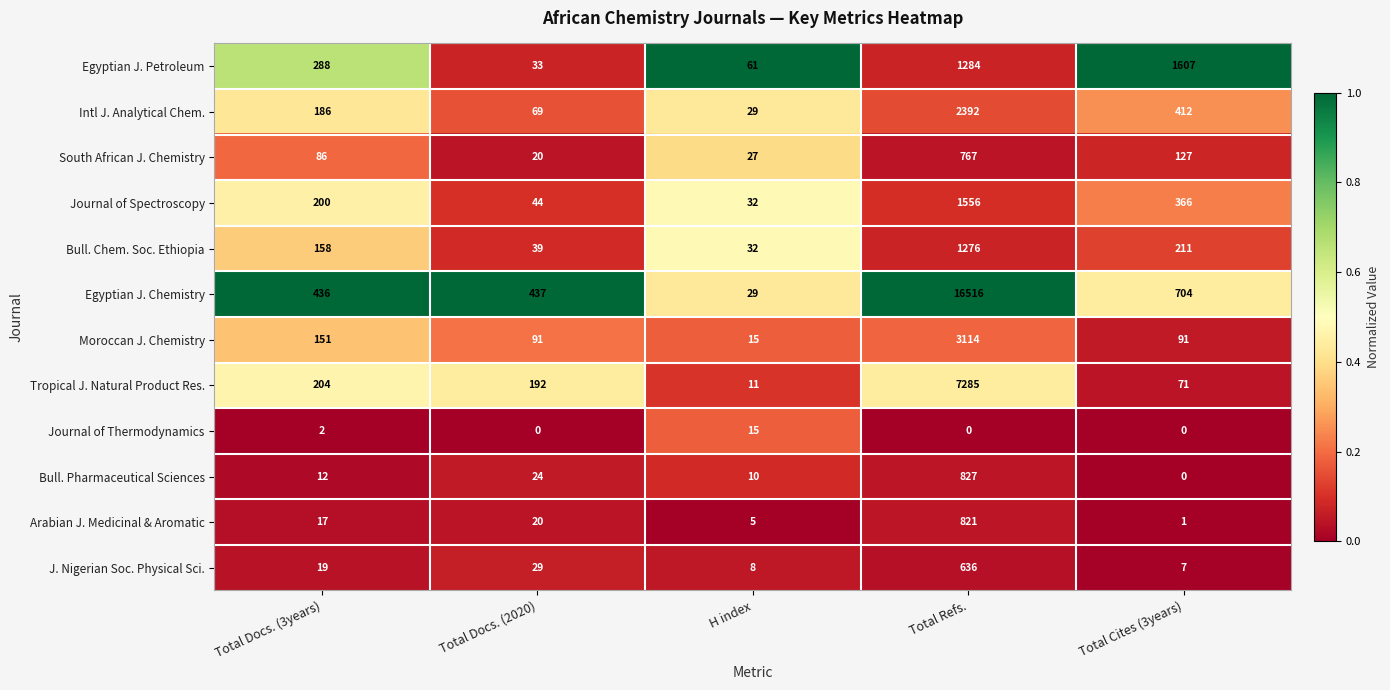

Which series changed the most between Total Refs. and Total Cites (3years)?

Egyptian J. Chemistry